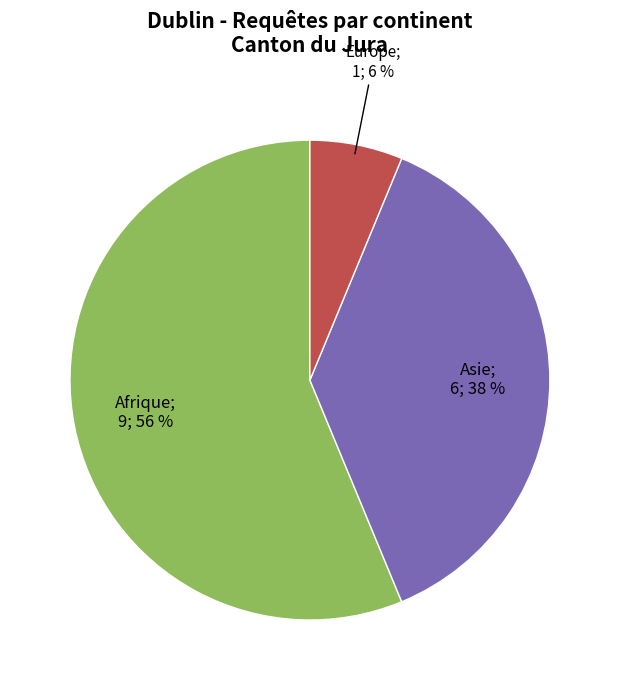

How many slices are in this pie chart?

3